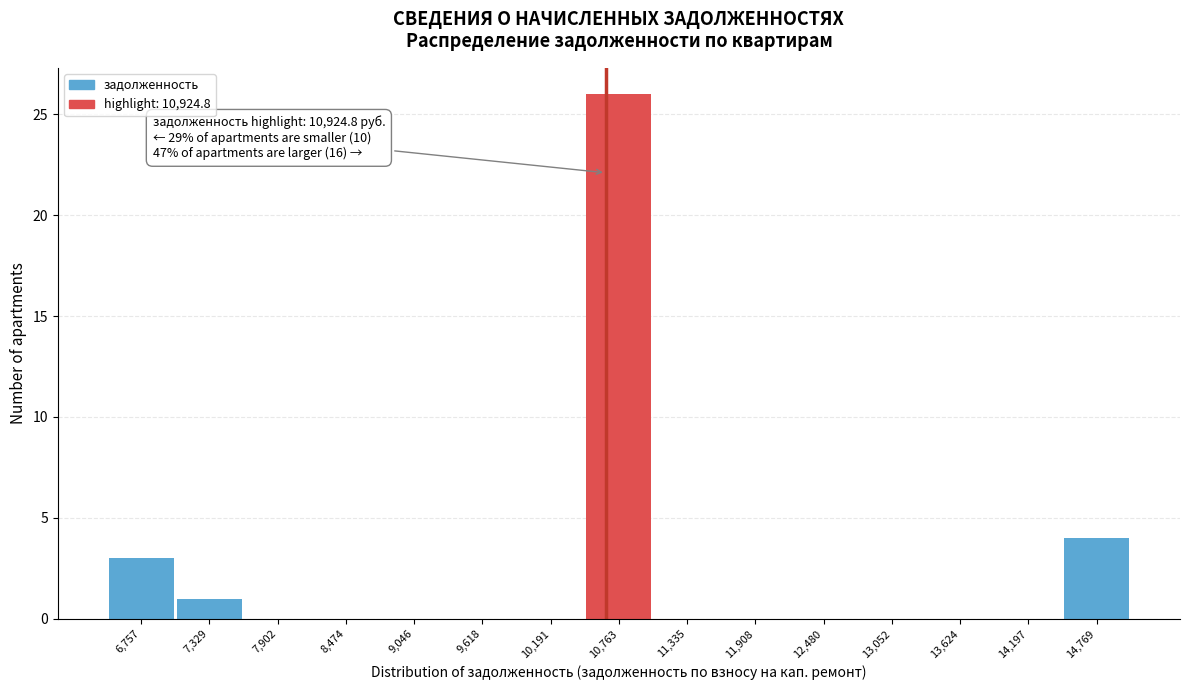

Reading right to left, what are all the values shown in this chart?

14,769=4	14,197=0	13,624=0	13,052=0	12,480=0	11,908=0	11,335=0	10,763=26	10,191=0	9,618=0	9,046=0	8,474=0	7,902=0	7,329=1	6,757=3